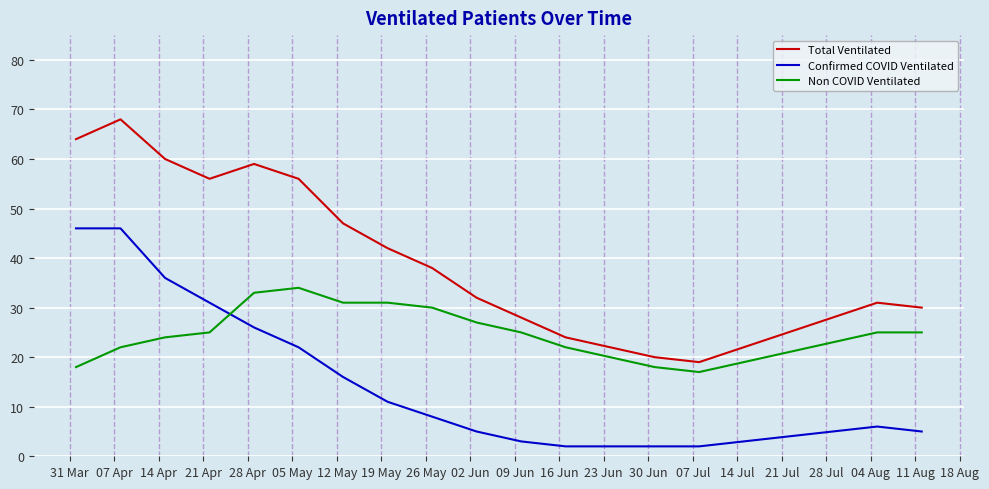

Which series has the largest range (max minus min)?

Total Ventilated